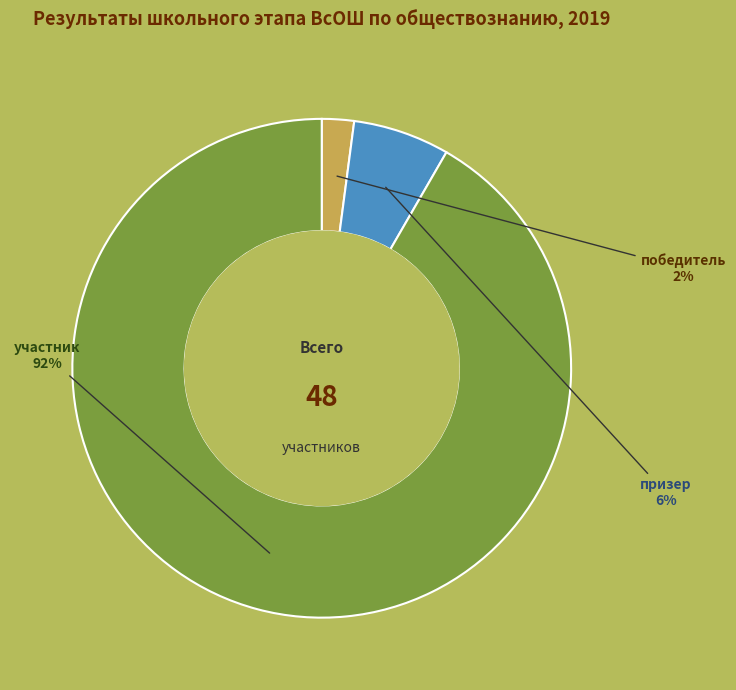

Is there any slice that represents more than half of the pie?

Yes